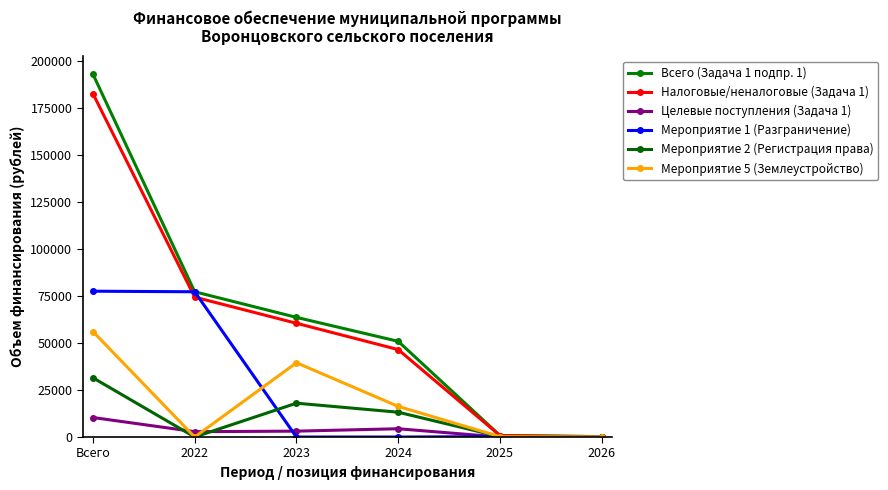

What is the difference between the Мероприятие 5 (Землеустройство) values at 2026 and 2024?

16250